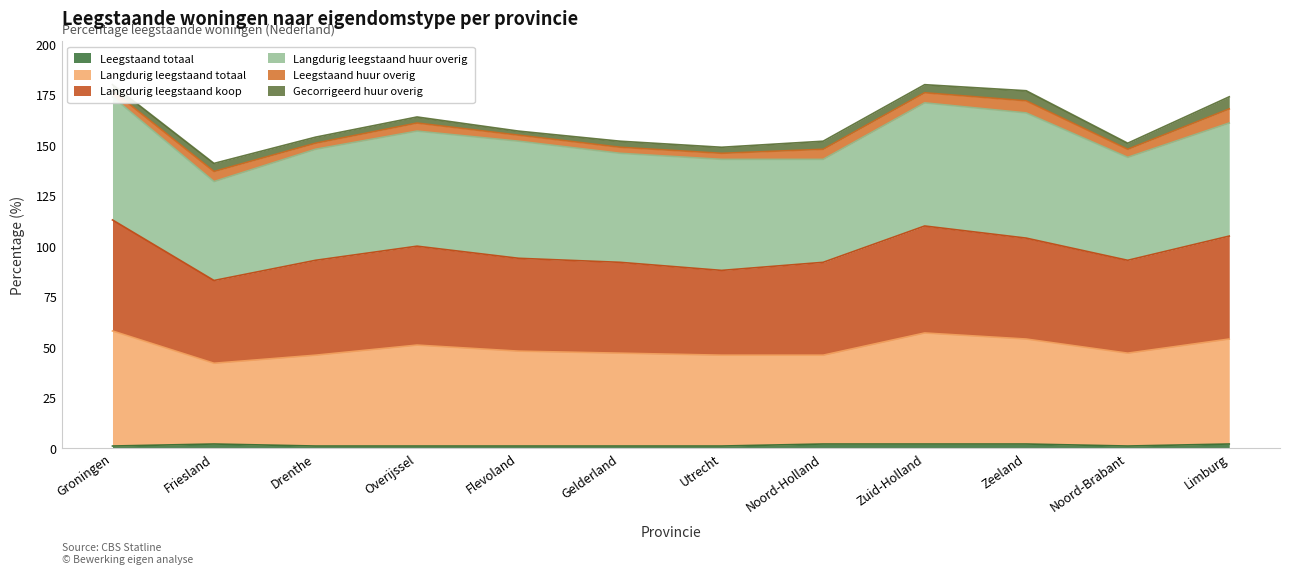

What value does the Langdurig leegstaand totaal series have at Overijssel, to the nearest 5?

50